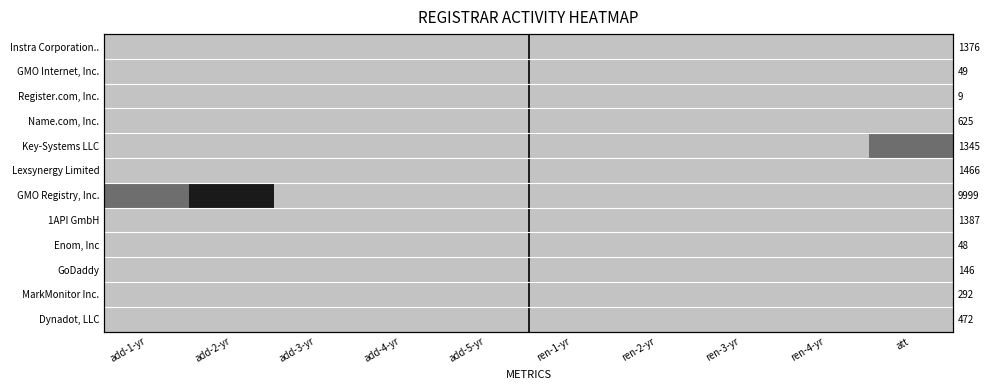

Which label corresponds to the largest value in the chart?

add-2-yr